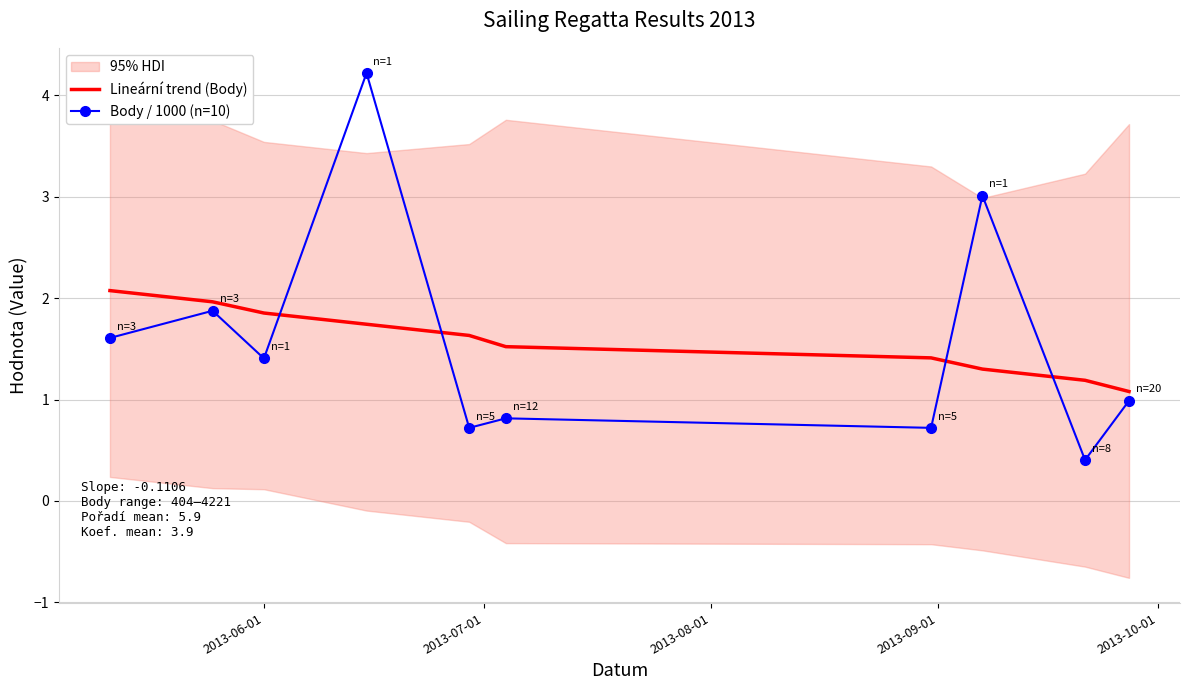

True or false: Body / 1000 (n=10) and Lineární trend (Body) cross at least once.

True